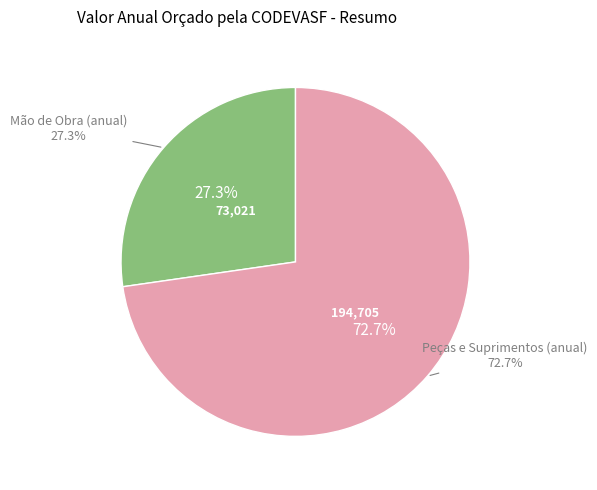

Which slice is the smallest?

Mão de Obra (anual)